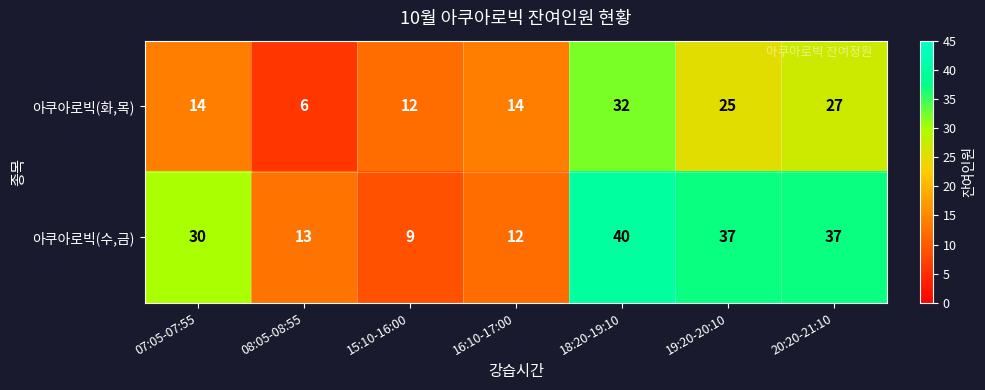

What is the difference between the highest and lowest values at 18:20-19:10?

8